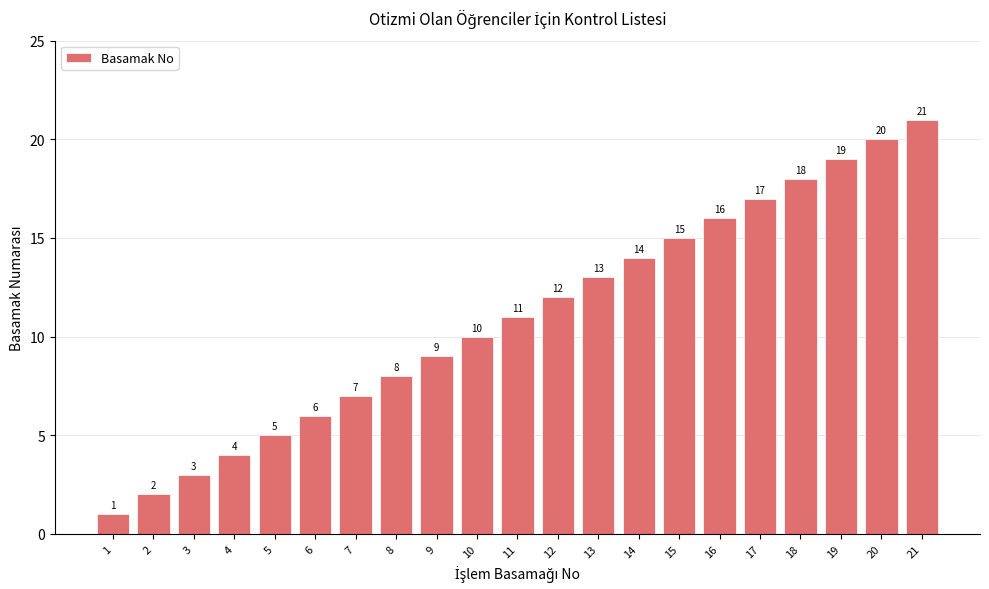

Read the value at 7.

7